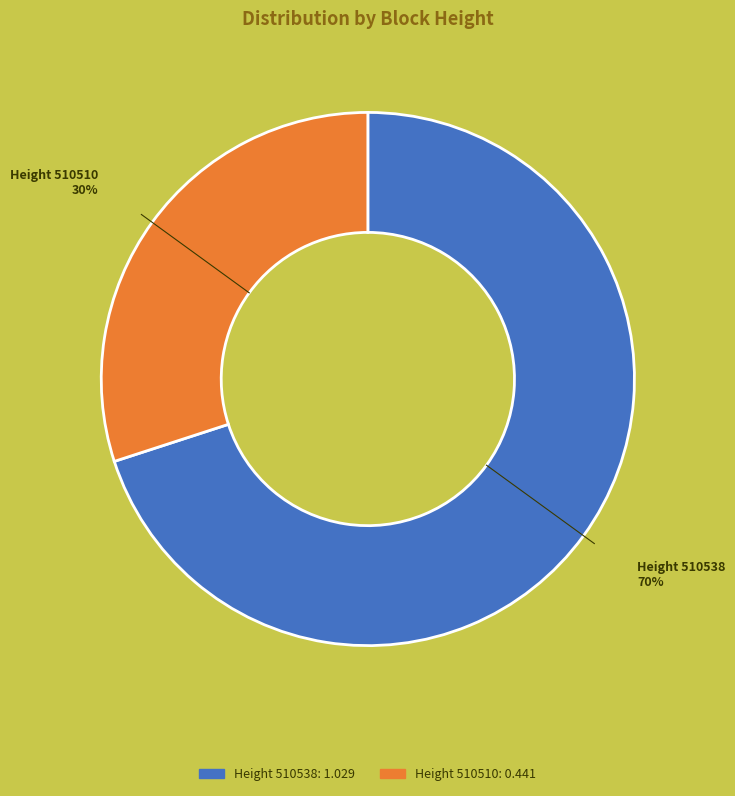

Is there any slice that represents more than half of the pie?

Yes